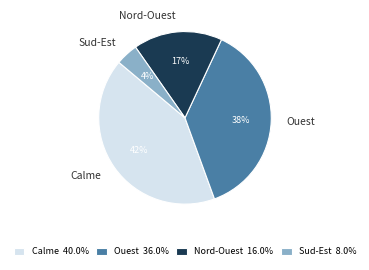

Approximately how many times larger is the value at Sud-Est compared to Ouest?

0.1